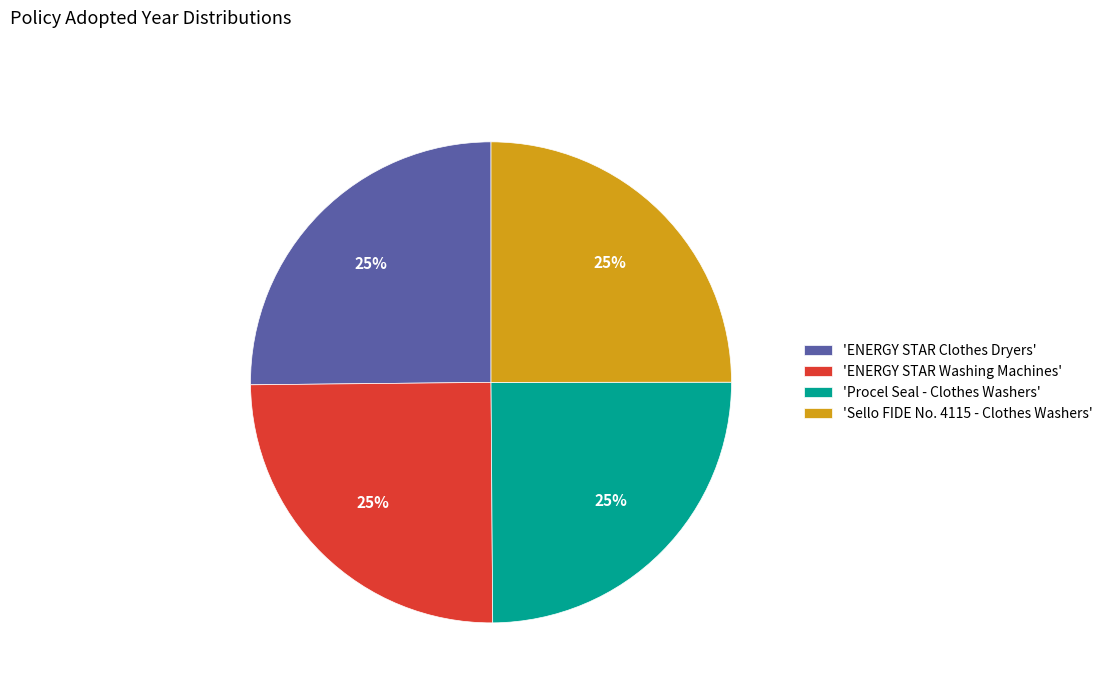

To the nearest percent, what percentage of the pie is 'Sello FIDE No. 4115 - Clothes Washers'?

25%